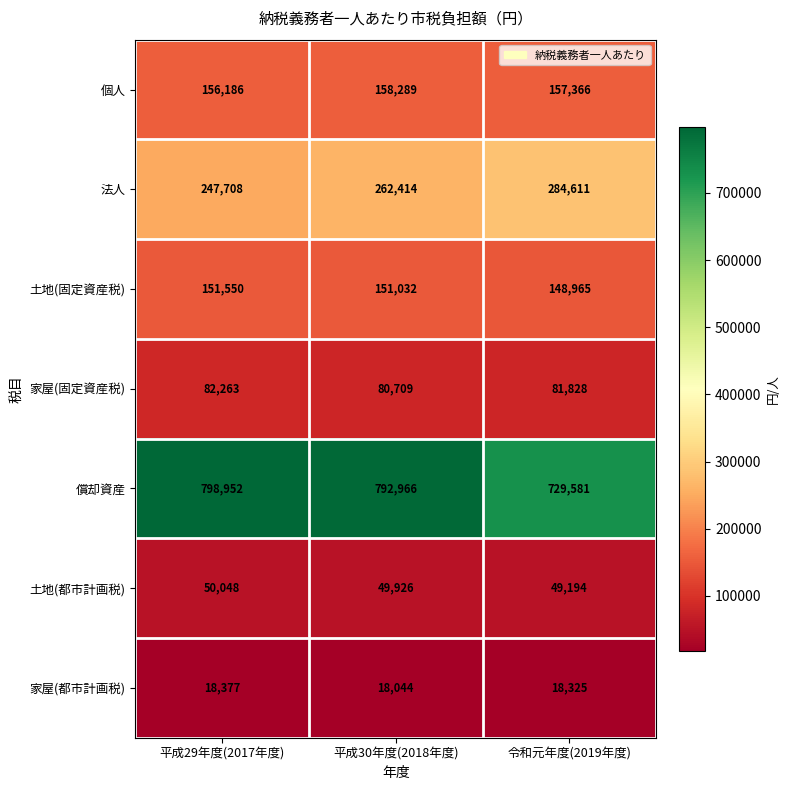

What is the average value of the 法人 series?

264911